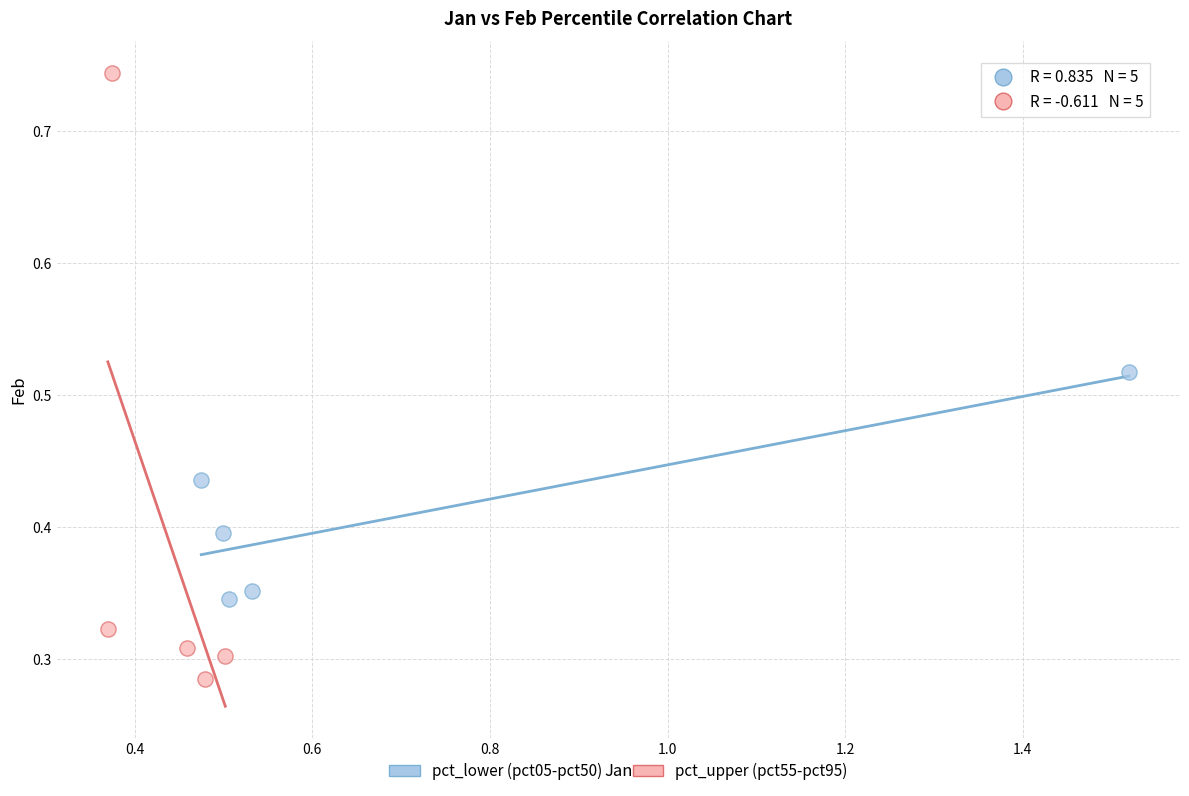

Which series contains the lowest Y value?

pct_upper (pct55-pct95)